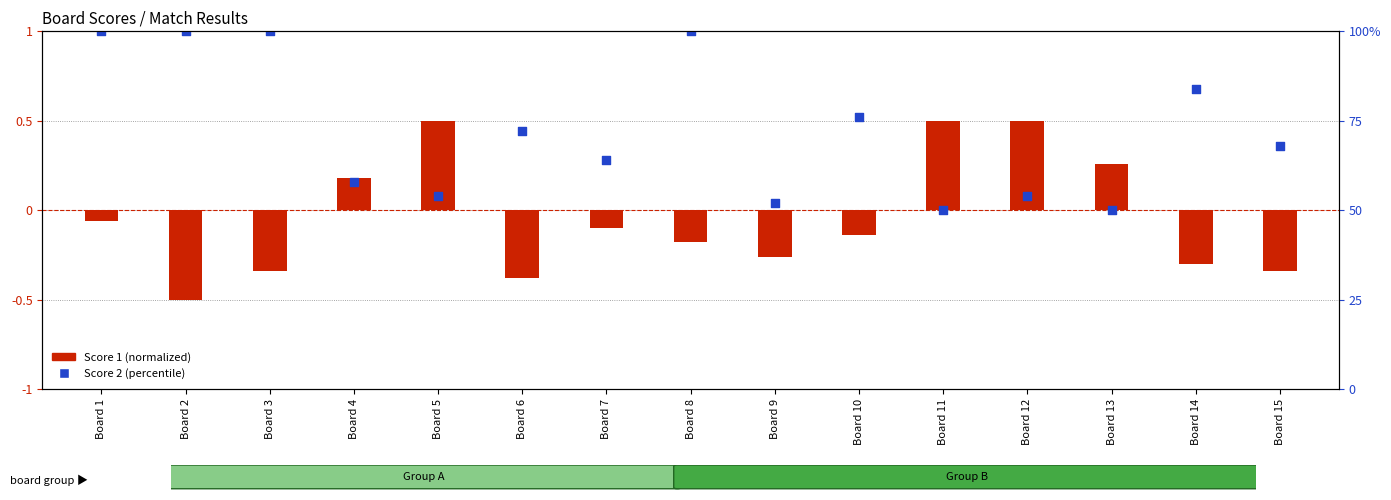

What is the change in value from Board 7 to Board 15?

+0.1